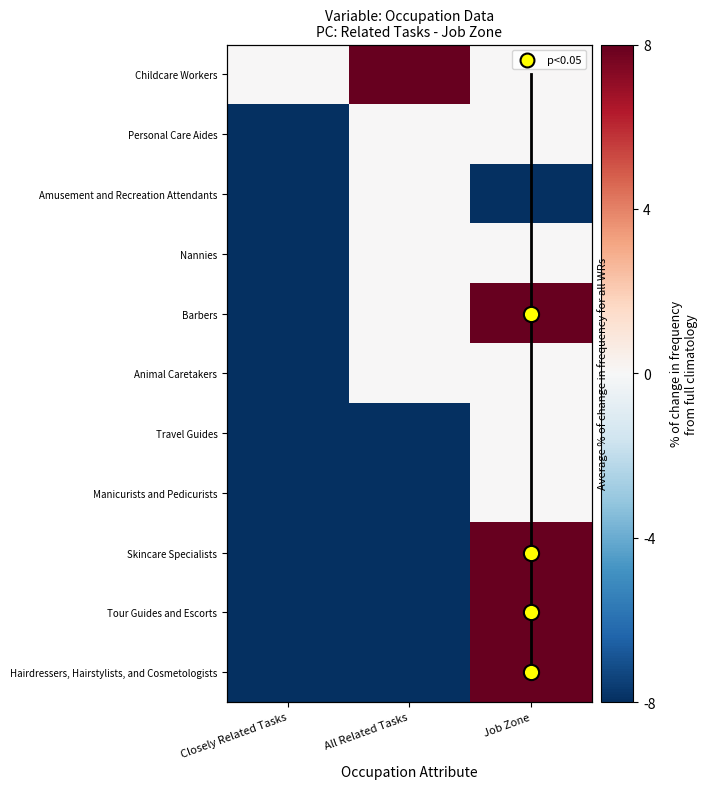

Is it true that Hairdressers, Hairstylists, and Cosmetologists equals 2 at All Related Tasks?

False